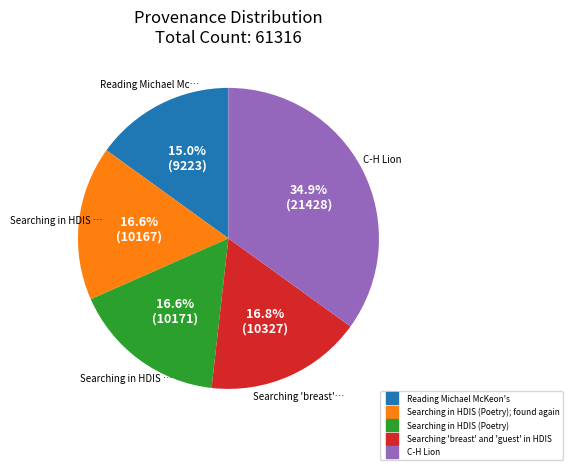

How many segments does this pie chart have?

5